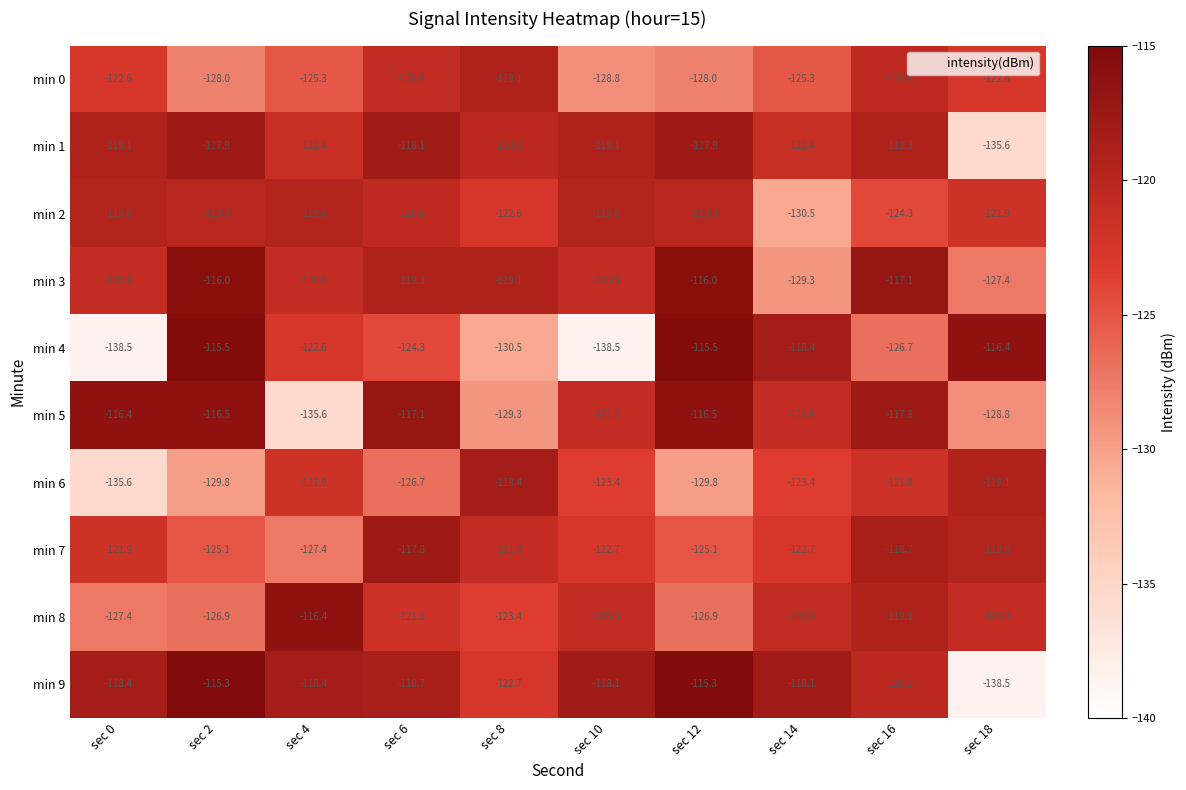

How many distinct data groups are displayed?

10